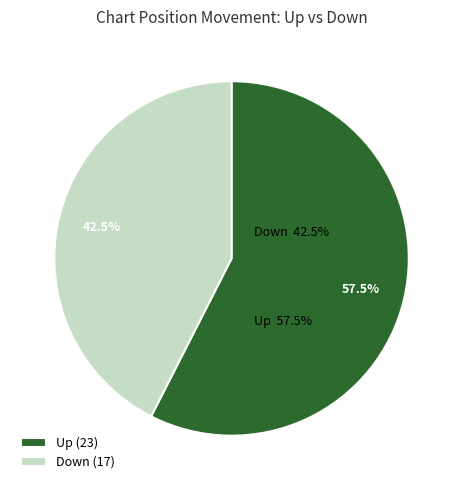

Is Up the majority of the pie?

Yes